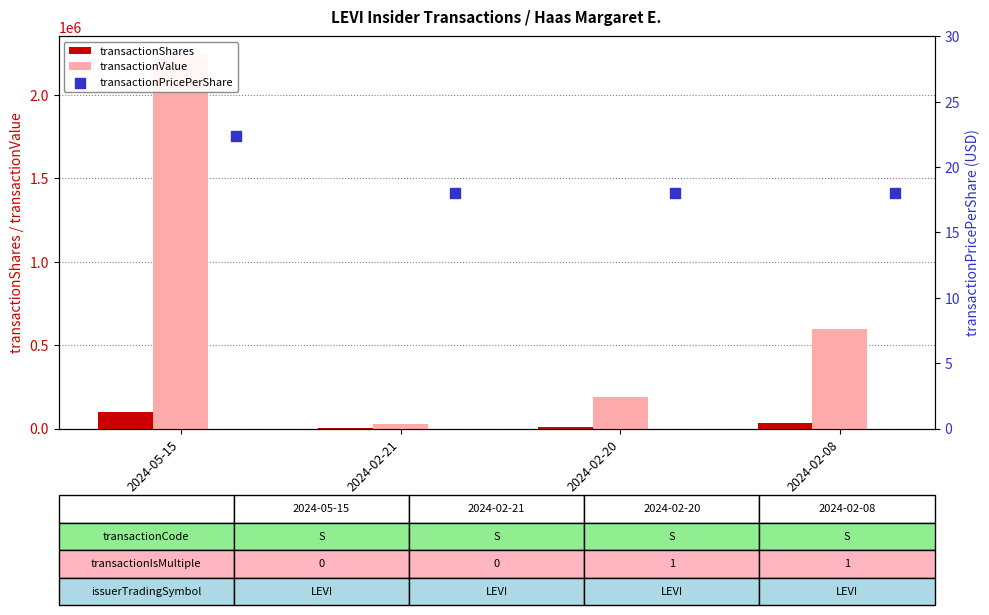

At which category is the sum across all series the highest?

2024-05-15